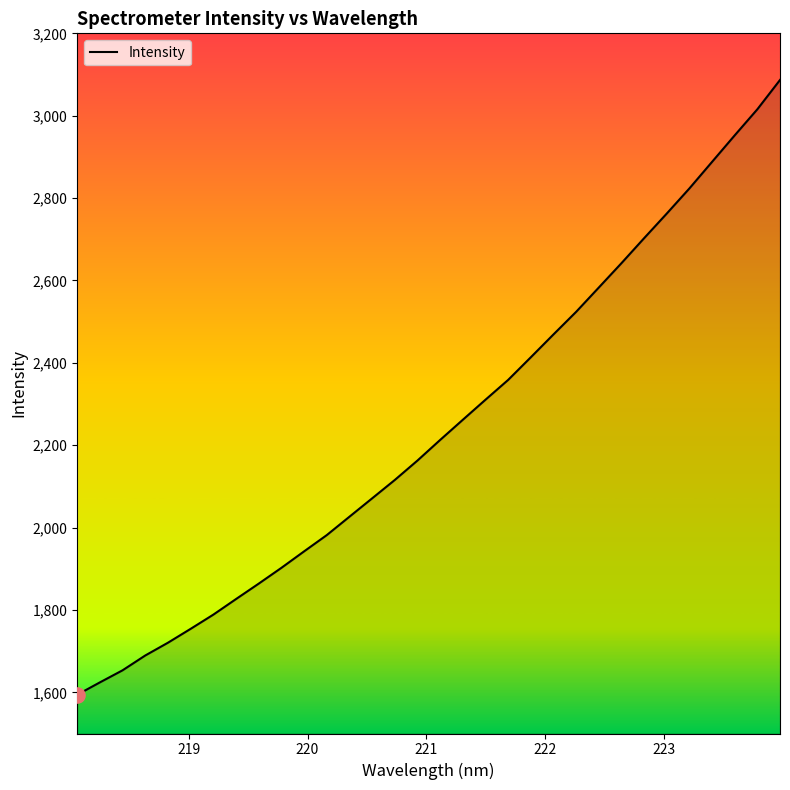

What is the difference between the maximum and minimum values?

1492.8